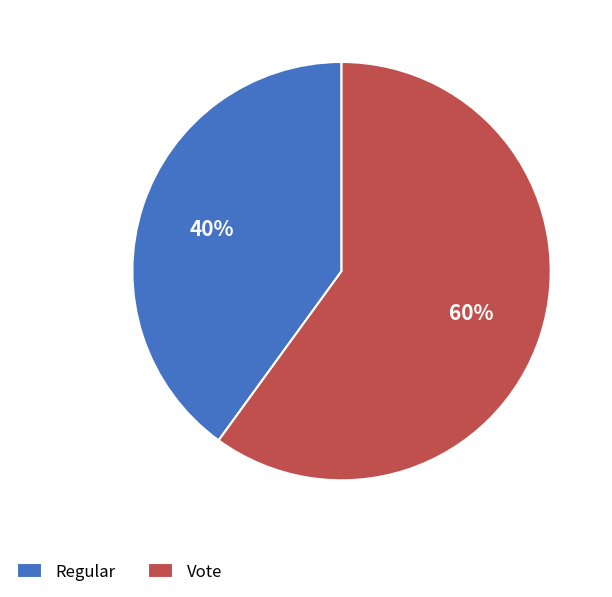

The Vote slice represents 73% of the pie. True or false?

False